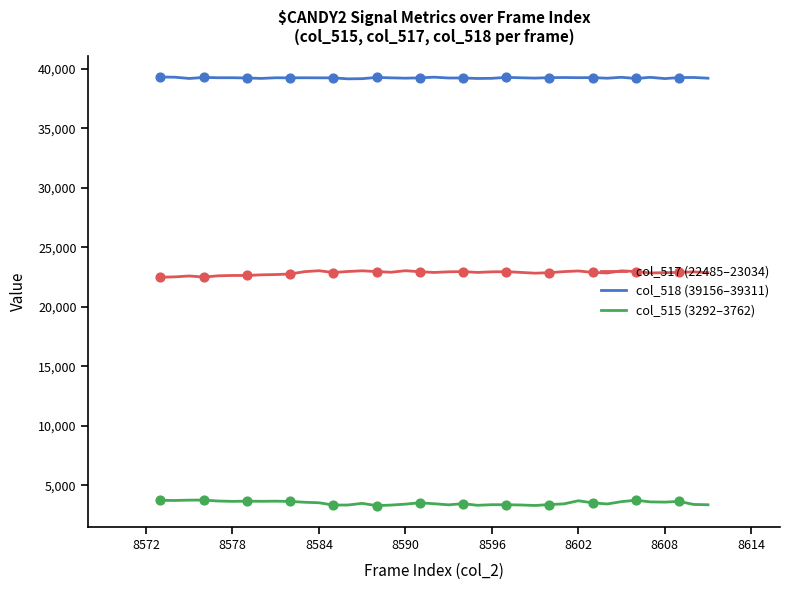

Which series has the largest total across all categories?

col_518 (39156–39311)